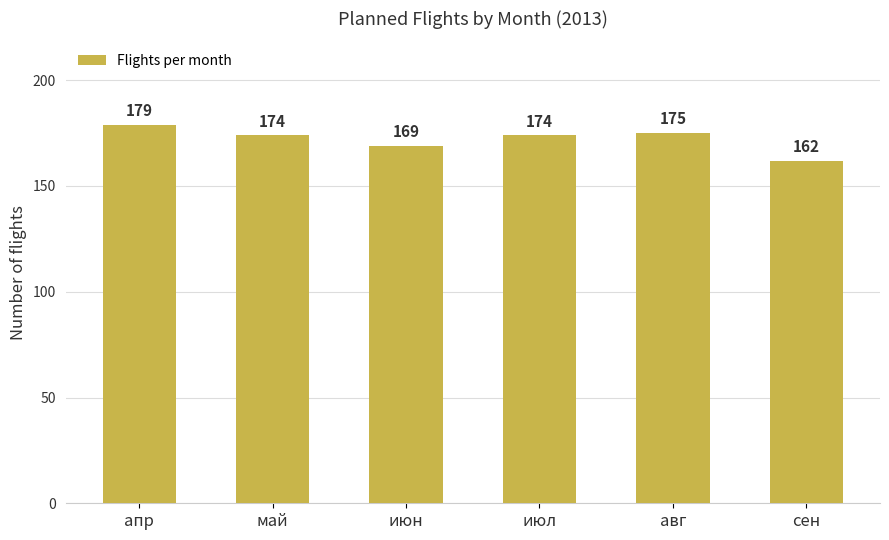

How many data points are less than 174?

2